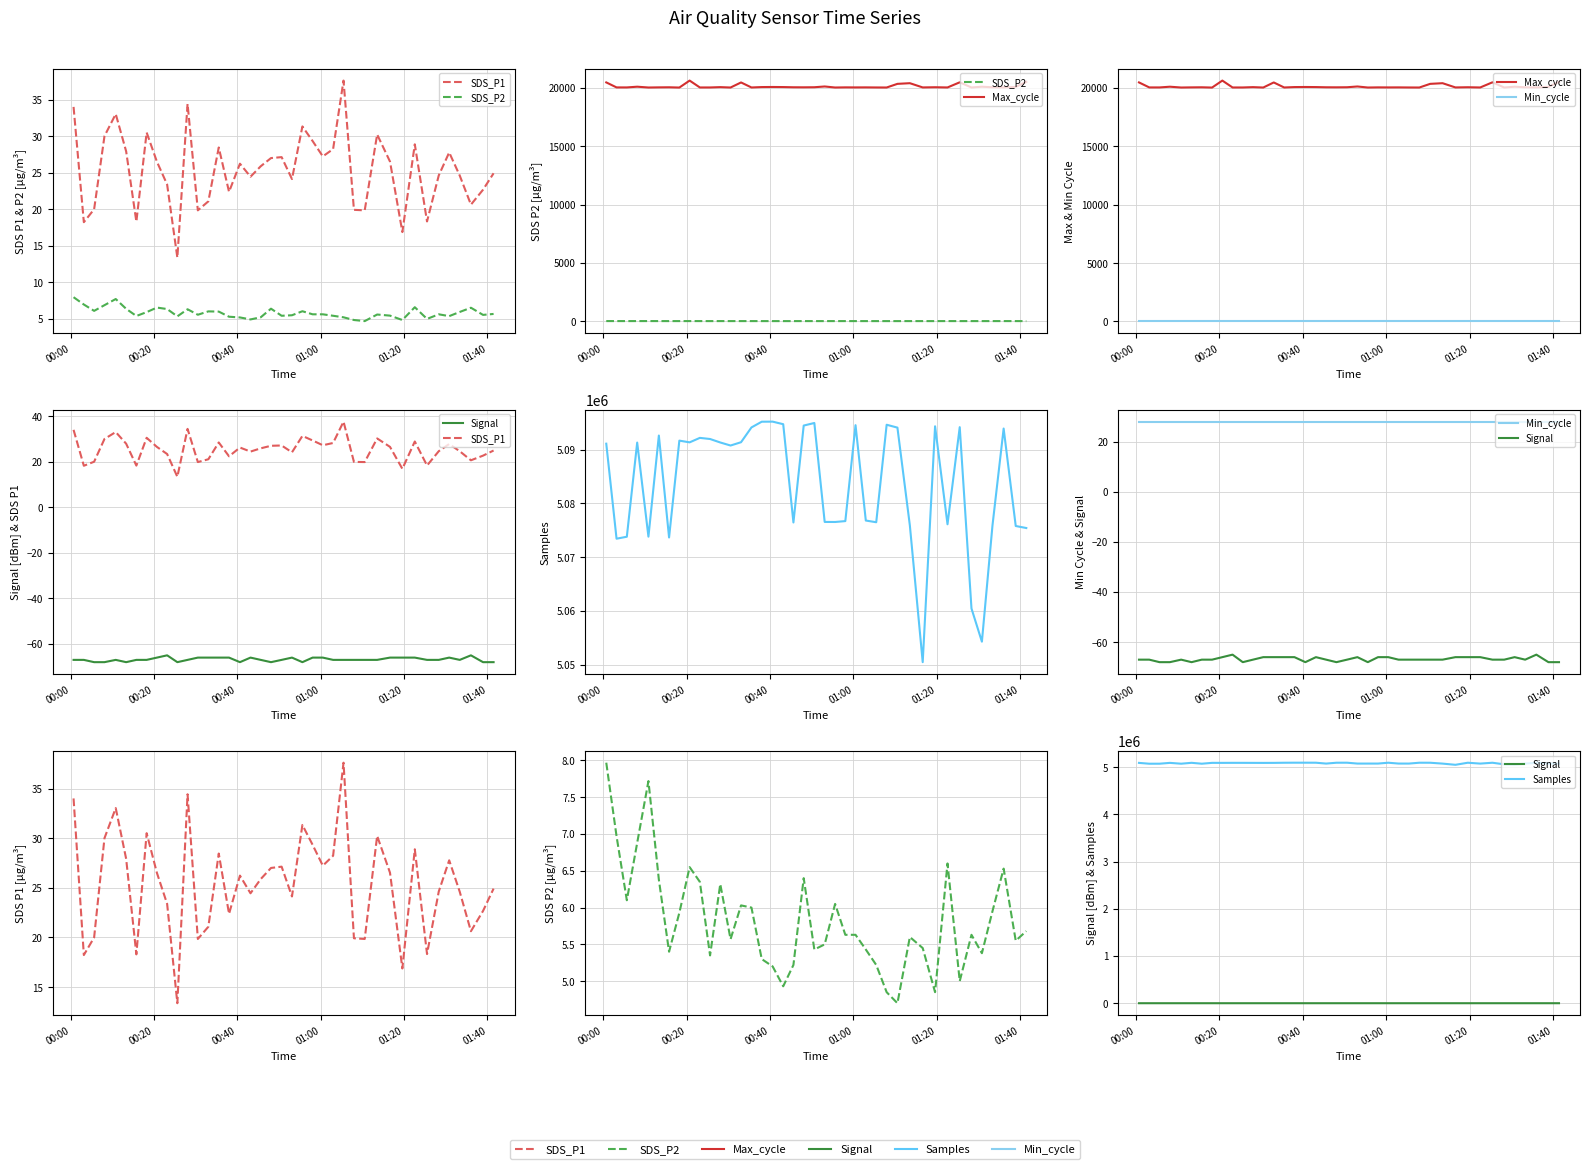

Reading left to right, extract all data points from this chart.

SDS_P1: 34.0	18.2	20.0	30.0	33.0	27.9	18.3	30.5	26.5	23.4	13.4	34.4	19.9	21.1	28.4	22.4	26.2	24.4	25.9	27.0	27.1	24.1	31.3	29.3	27.2	28.2	37.6	19.9	19.9	30.2	26.5	16.9	28.9	18.3	24.6	27.8	24.6	20.6	22.7	24.9
SDS_P2: 8.0	7.0	6.1	6.9	7.7	6.4	5.4	5.9	6.5	6.3	5.3	6.3	5.6	6.0	6.0	5.3	5.2	4.9	5.2	6.4	5.4	5.5	6.0	5.6	5.6	5.4	5.2	4.8	4.7	5.6	5.5	4.8	6.6	5.0	5.6	5.4	6.0	6.5	5.5	5.7
Max_cycle: 20477.0	20048.0	20047.0	20109.0	20040.0	20052.0	20059.0	20036.0	20634.0	20044.0	20044.0	20072.0	20039.0	20474.0	20043.0	20078.0	20085.0	20078.0	20060.0	20056.0	20063.0	20128.0	20040.0	20052.0	20048.0	20051.0	20044.0	20040.0	20353.0	20410.0	20047.0	20063.0	20044.0	20486.0	20041.0	20109.0	20059.0	20047.0	20091.0	20525.0
Min_cycle: 28.0	28.0	28.0	28.0	28.0	28.0	28.0	28.0	28.0	28.0	28.0	28.0	28.0	28.0	28.0	28.0	28.0	28.0	28.0	28.0	28.0	28.0	28.0	28.0	28.0	28.0	28.0	28.0	28.0	28.0	28.0	28.0	28.0	28.0	28.0	28.0	28.0	28.0	28.0	28.0
Signal: -67.0	-67.0	-68.0	-68.0	-67.0	-68.0	-67.0	-67.0	-66.0	-65.0	-68.0	-67.0	-66.0	-66.0	-66.0	-66.0	-68.0	-66.0	-67.0	-68.0	-67.0	-66.0	-68.0	-66.0	-66.0	-67.0	-67.0	-67.0	-67.0	-67.0	-66.0	-66.0	-66.0	-67.0	-67.0	-66.0	-67.0	-65.0	-68.0	-68.0
Samples: 5091092.0	5073428.0	5073795.0	5091301.0	5073809.0	5092608.0	5073655.0	5091662.0	5091341.0	5092174.0	5091965.0	5091317.0	5090752.0	5091366.0	5094116.0	5095181.0	5095193.0	5094716.0	5076445.0	5094463.0	5094941.0	5076546.0	5076536.0	5076701.0	5094535.0	5076805.0	5076488.0	5094615.0	5094081.0	5075895.0	5050474.0	5094328.0	5076111.0	5094166.0	5060455.0	5054281.0	5075857.0	5093910.0	5075789.0	5075413.0